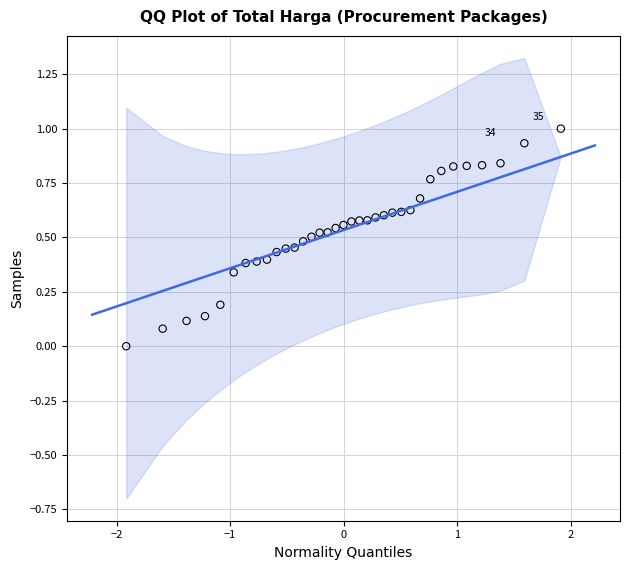

What is the range of X values (max minus min)?

3.8